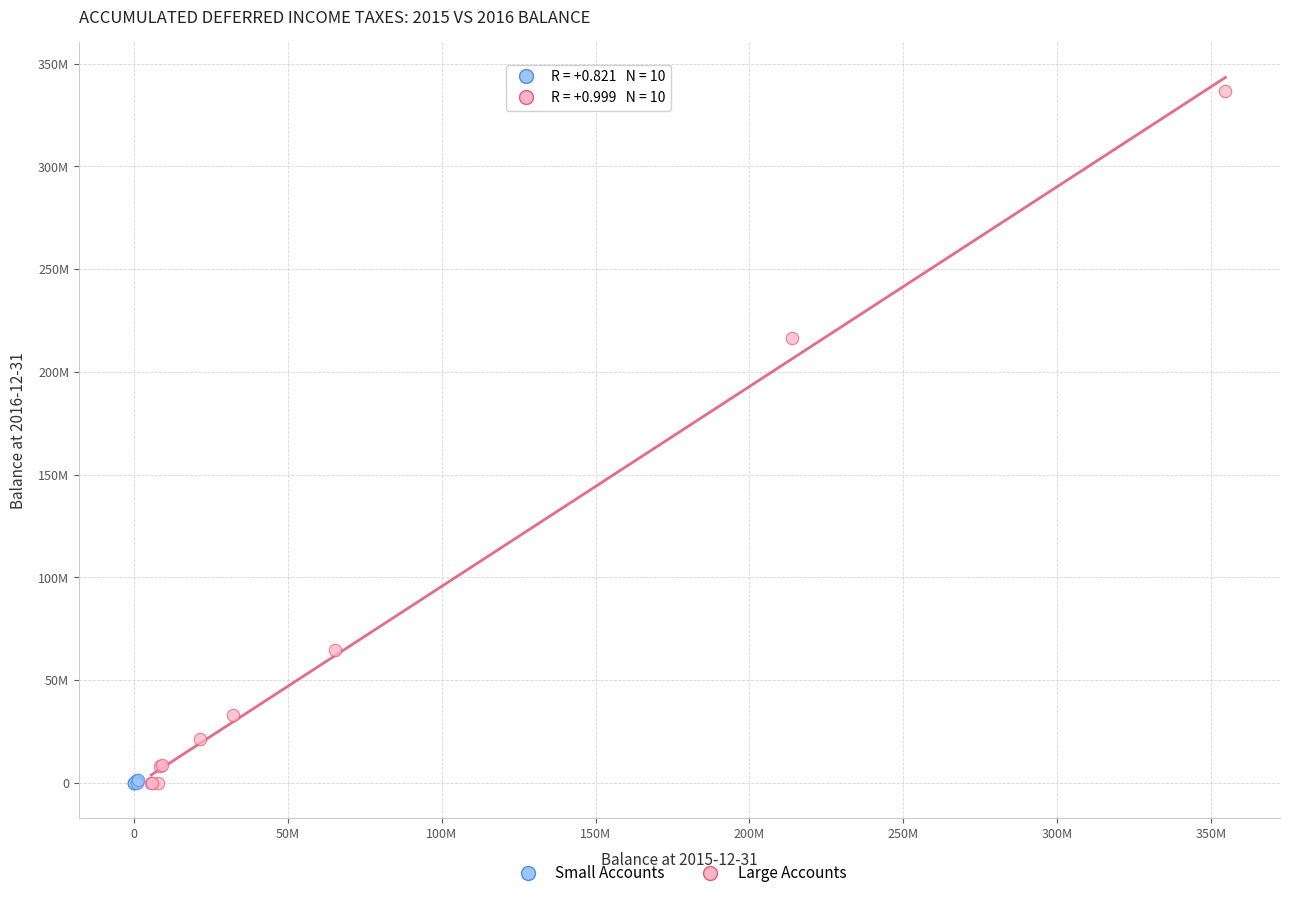

What are all the series names shown in the legend?

Small Accounts, Large Accounts